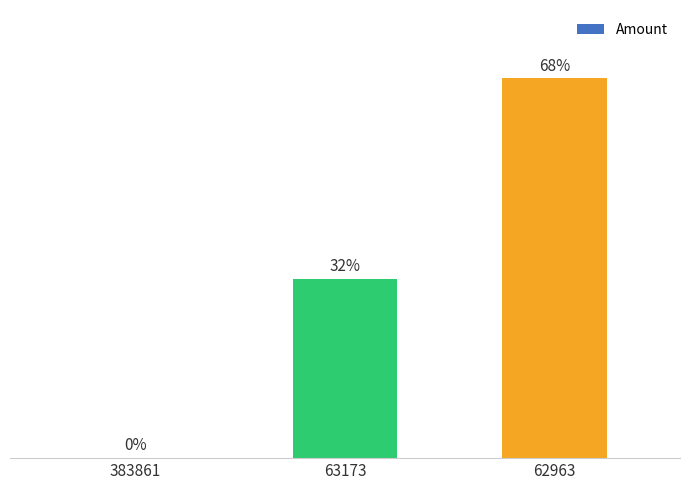

Rank the categories by value from highest to lowest.

62963, 63173, 383861